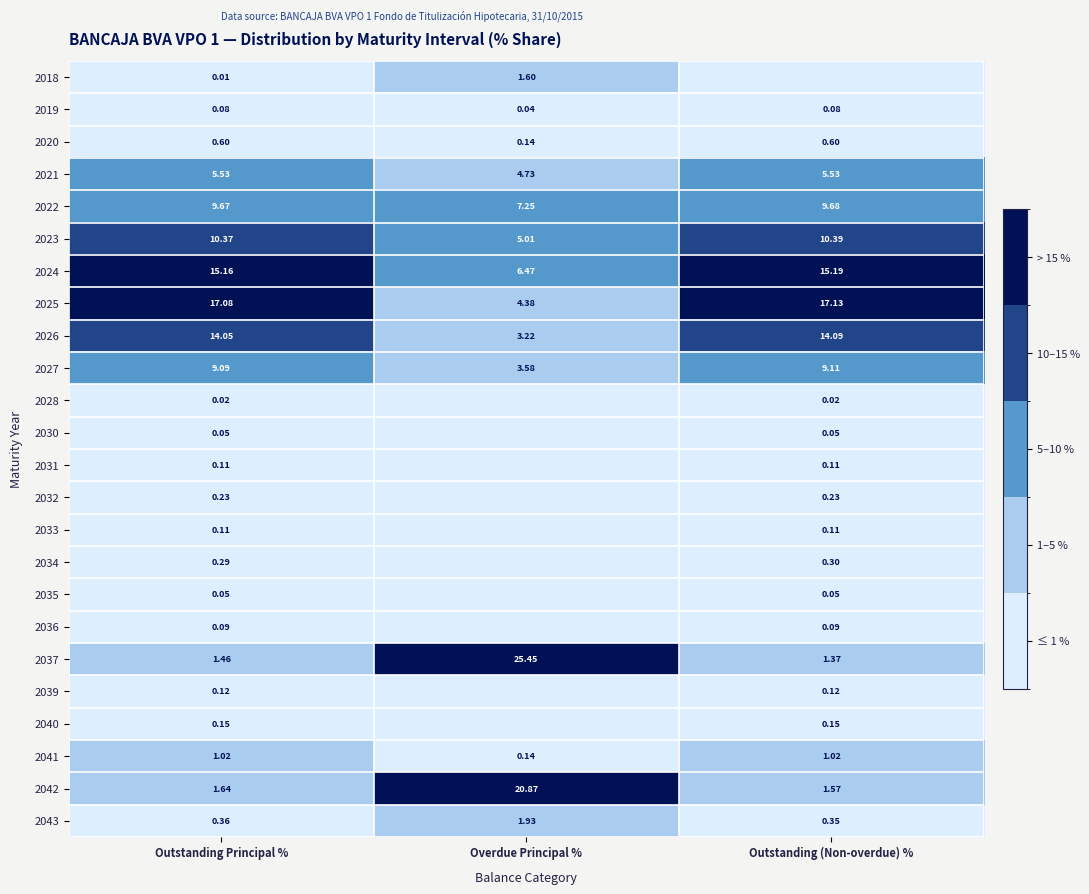

Is it true that 2026 equals 14.1 at Outstanding Principal %?

True